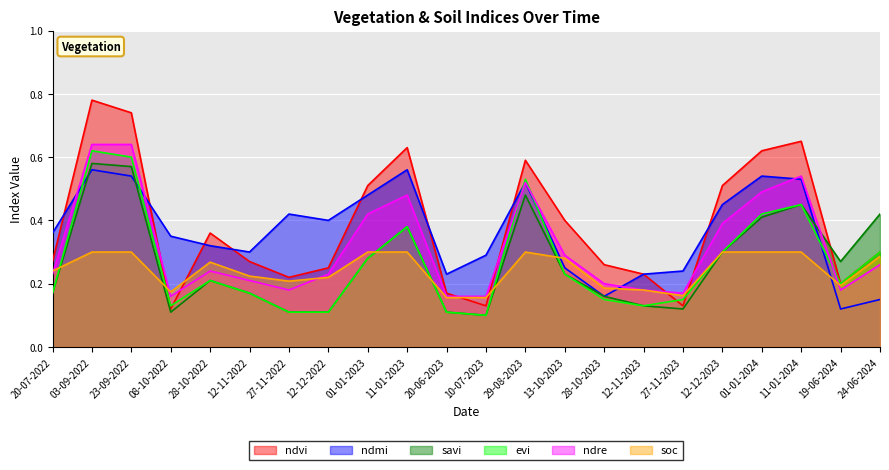

Rank the series at 20-07-2022 from highest to lowest value.

ndmi, ndvi, soc, ndre, savi, evi